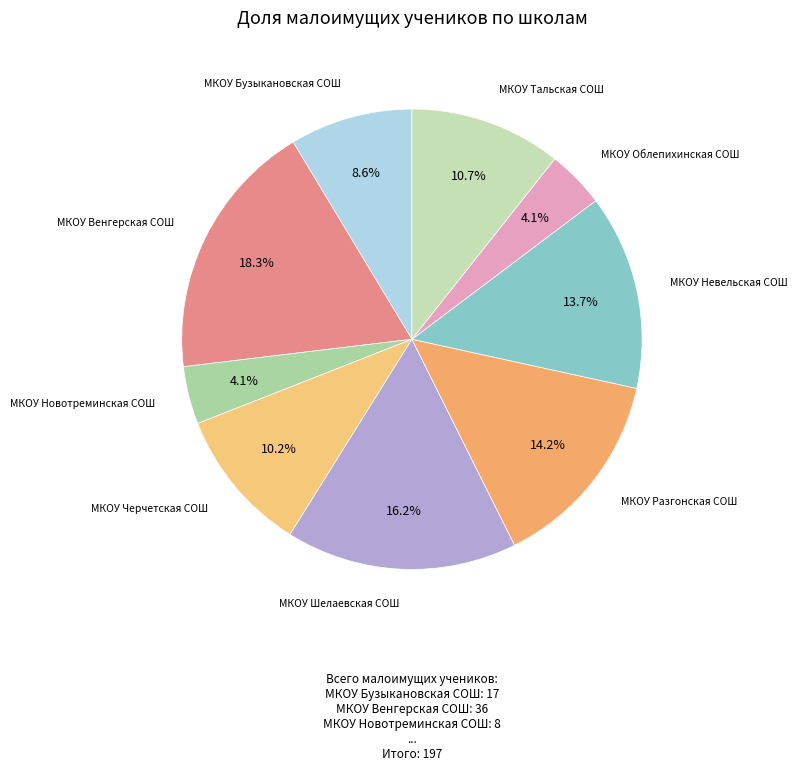

How many segments does this pie chart have?

9